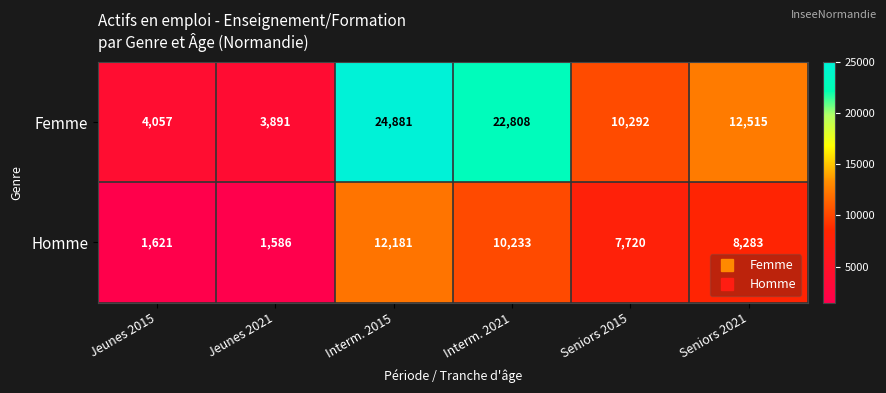

Which category has the highest value in the Homme series?

Interm. 2015